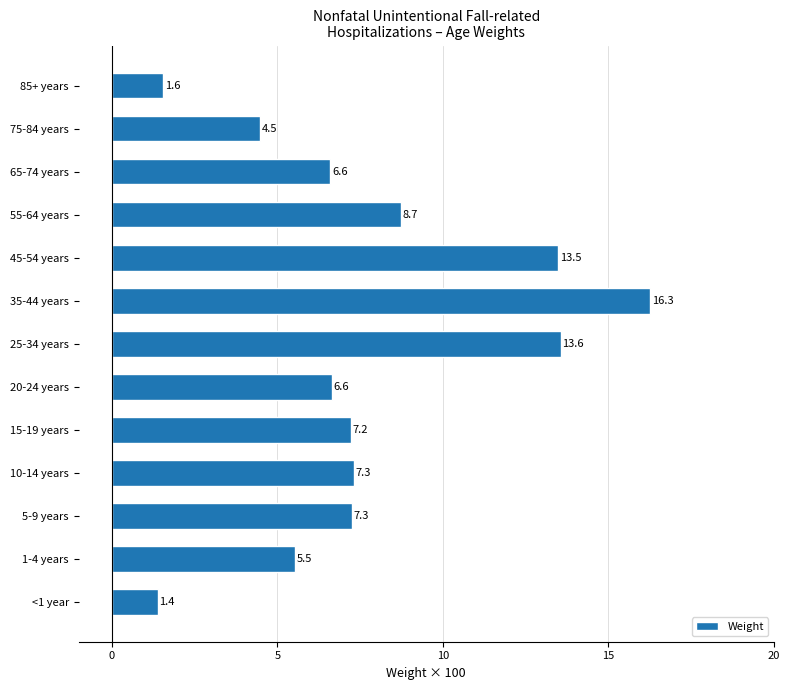

True or false: the data shows 7.3 at 5-9 years.

True